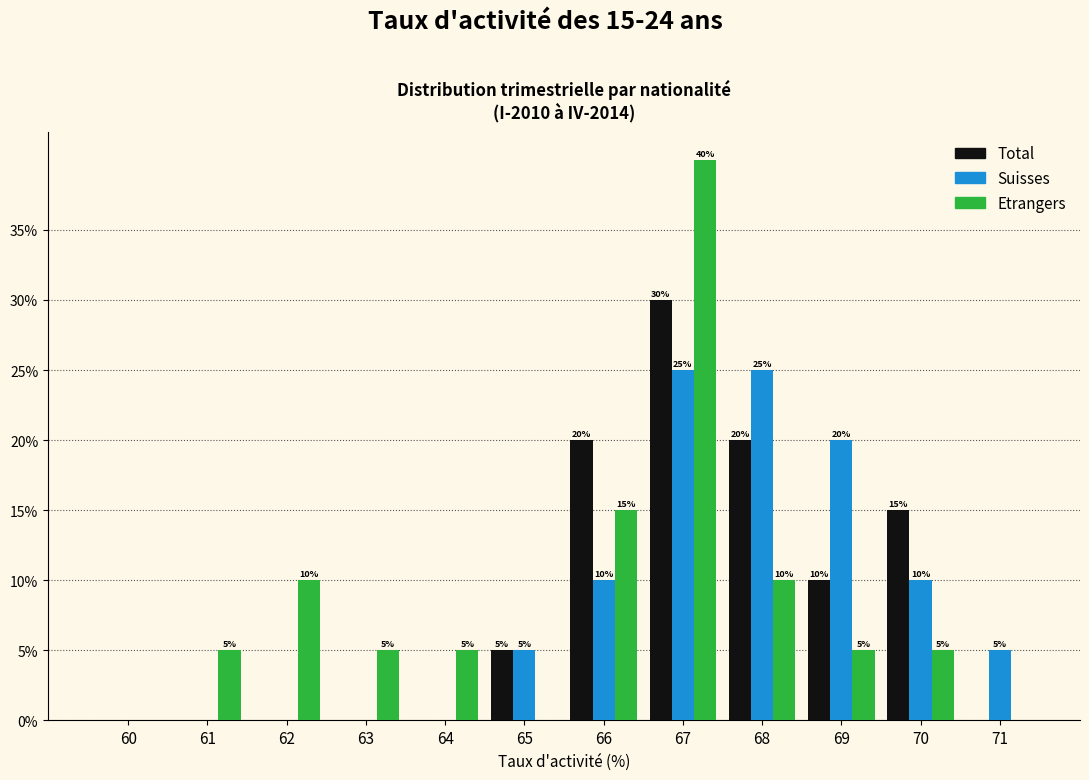

What is the total value across all series at 71?

5